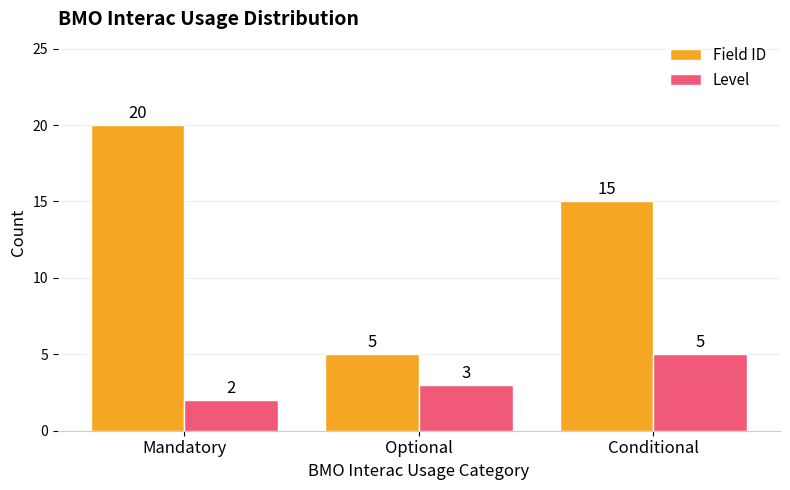

How many bars are there in each group?

2